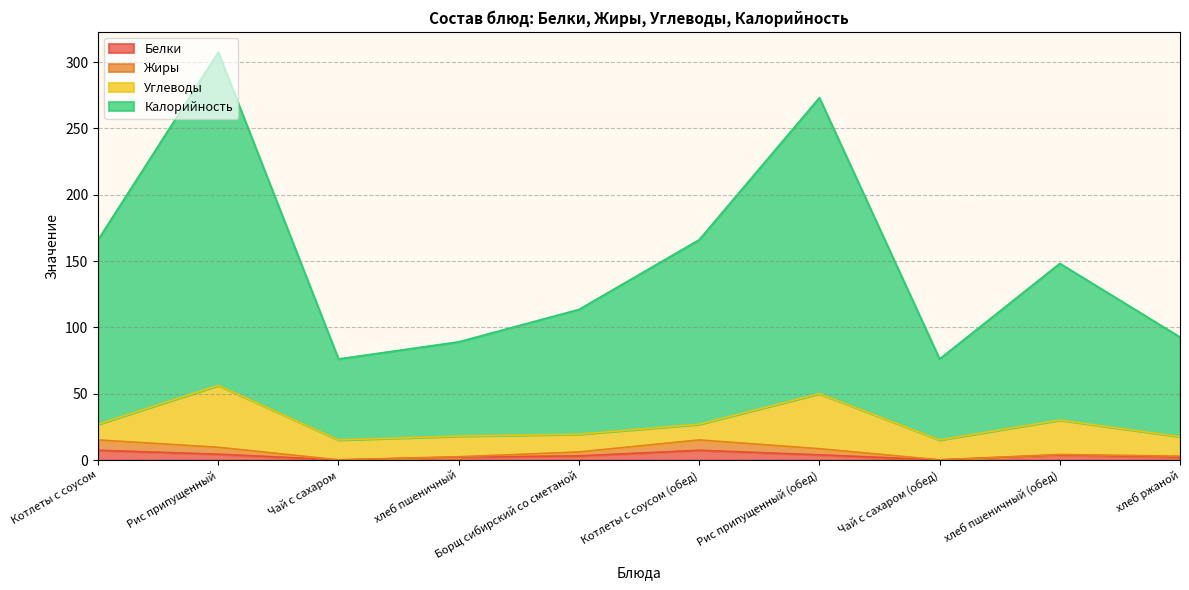

True or false: Белки and Калорийность intersect in this chart.

False